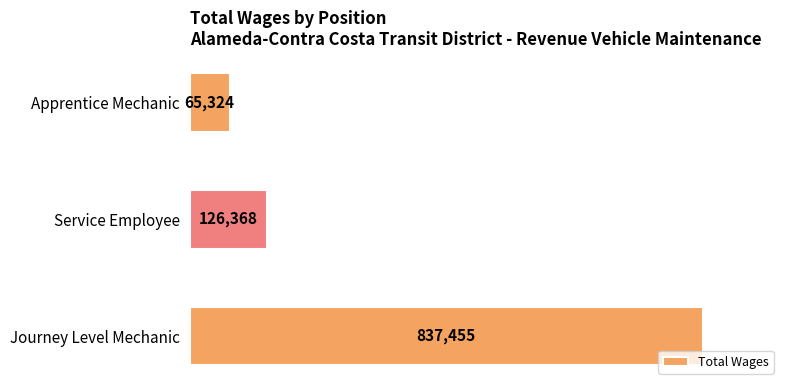

What is the difference between the maximum and minimum values?

772131